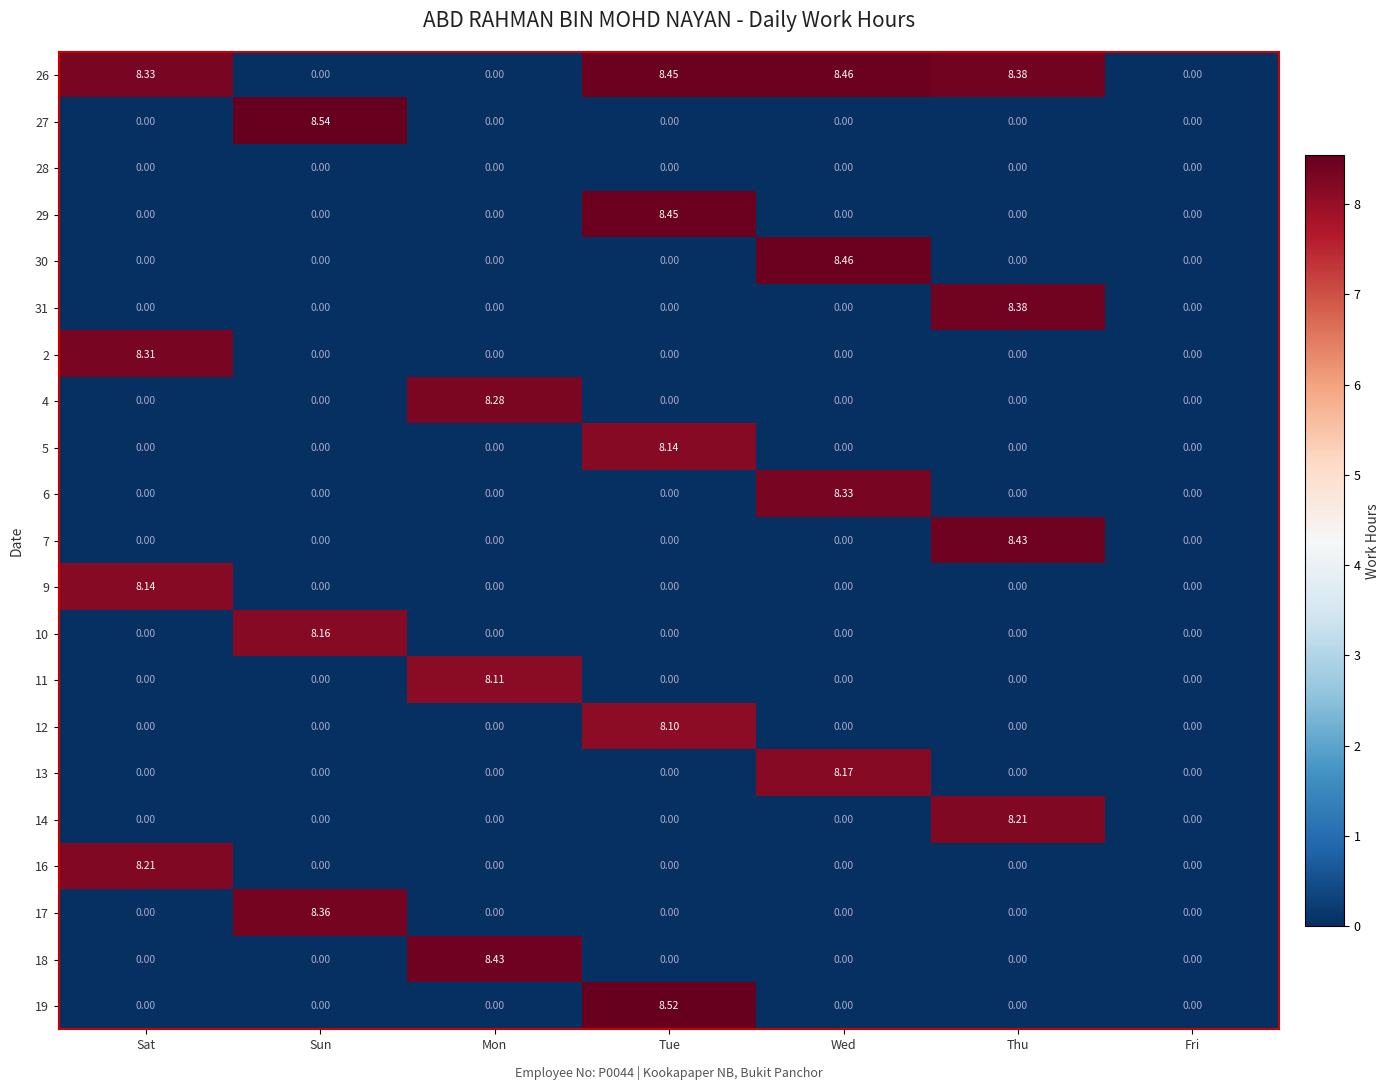

At which label does 2 reach its peak?

Sat